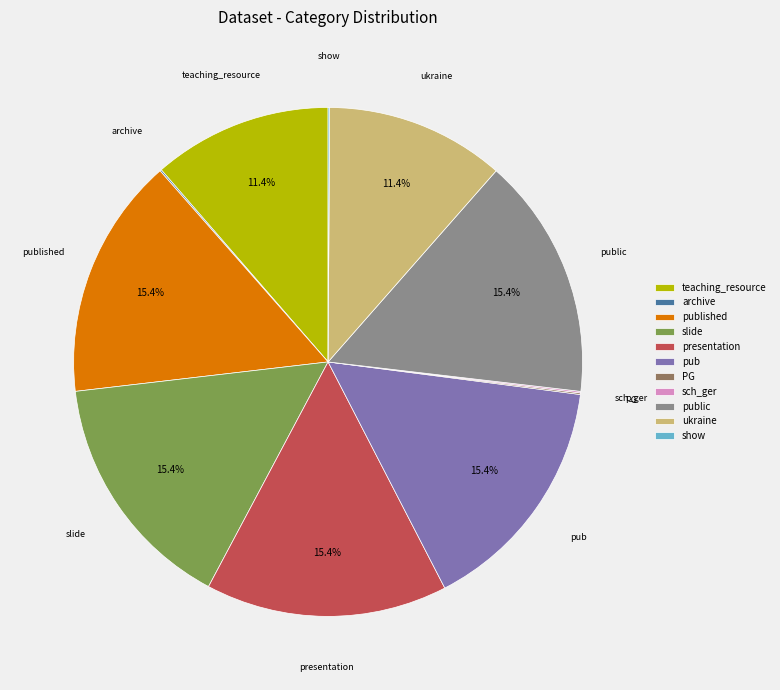

Combined, do presentation and teaching_resource account for over 50%?

No